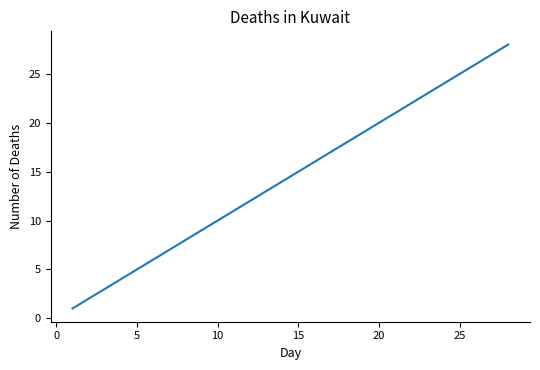

Reading right to left, transcribe all the data shown in this chart.

28	27	26	25	24	23	22	21	20	19	18	17	16	15	14	13	12	11	10	9	8	7	6	5	4	3	2	1